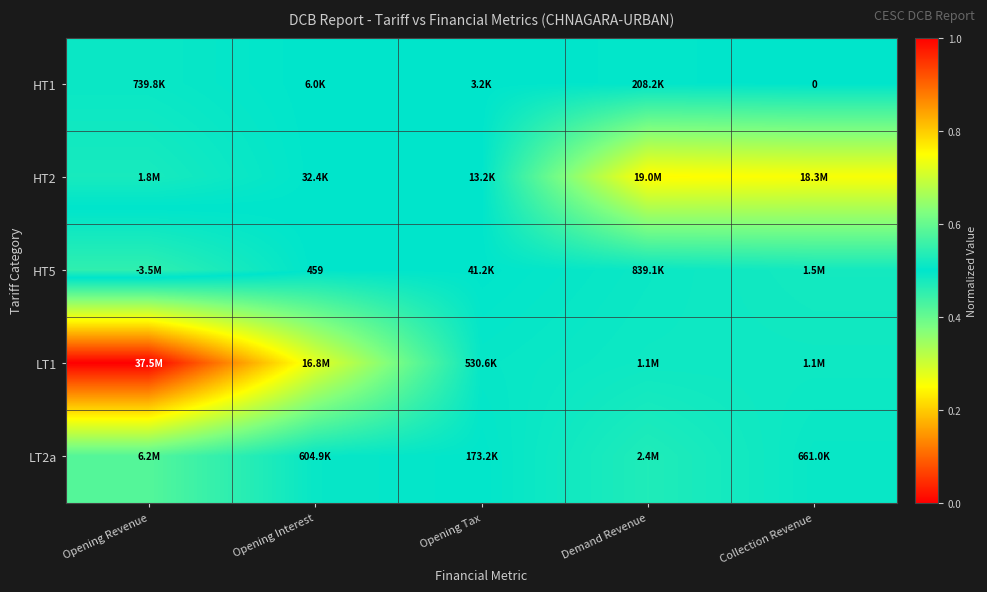

Is the value of LT2a at Opening Revenue greater than the value of HT5 at Demand Revenue?

Yes